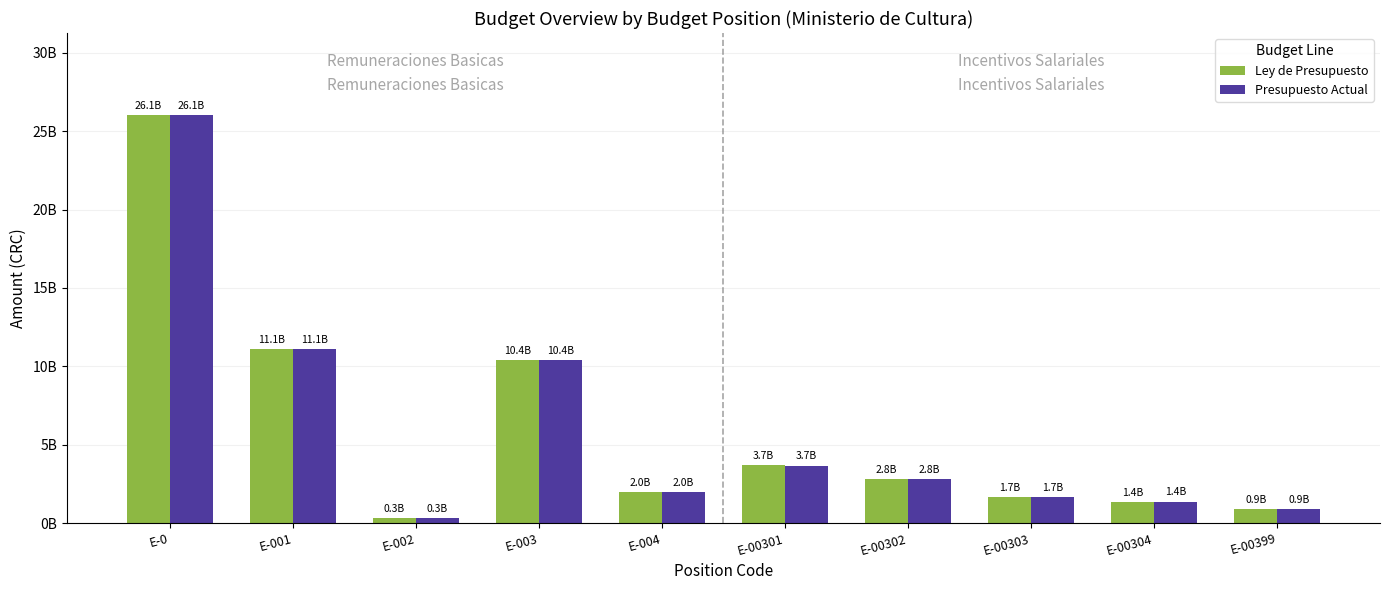

Reading left to right, list all the values displayed in this chart.

Ley de Presupuesto: E-0=26050939477.0	E-001=11100661810.0	E-002=300450000.0	E-003=10406322378.0	E-004=1973652641.0	E-00301=3681152548.0	E-00302=2822397430.0	E-00303=1654982518.0	E-00304=1360458154.0	E-00399=887331728.0
Presupuesto Actual: E-0=26050939477.0	E-001=11094368816.0	E-002=309581993.4	E-003=10403483378.6	E-004=1973652641.0	E-00301=3667352548.0	E-00302=2822397430.0	E-00303=1654982518.0	E-00304=1371419154.6	E-00399=887331728.0